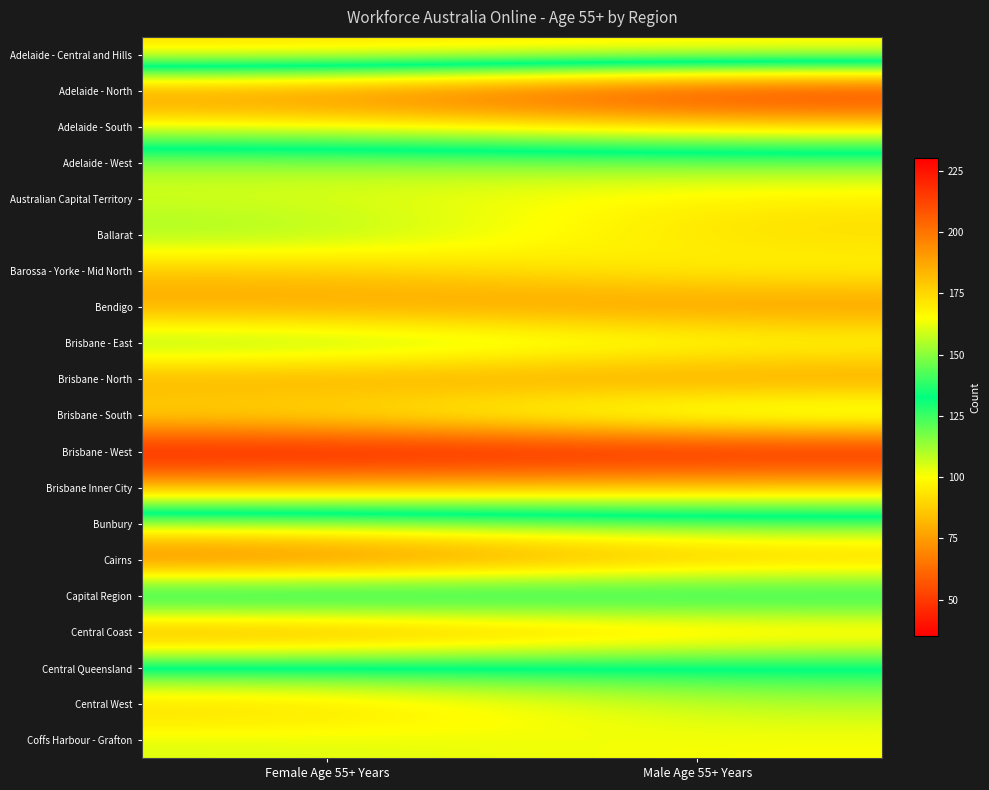

Reading left to right, extract all data points from this chart.

Adelaide - Central and Hills: Female Age 55+ Years=90	Male Age 55+ Years=95
Adelaide - North: Female Age 55+ Years=200	Male Age 55+ Years=230
Adelaide - South: Female Age 55+ Years=165	Male Age 55+ Years=175
Adelaide - West: Female Age 55+ Years=110	Male Age 55+ Years=115
Australian Capital Territory: Female Age 55+ Years=105	Male Age 55+ Years=95
Ballarat: Female Age 55+ Years=115	Male Age 55+ Years=90
Barossa - Yorke - Mid North: Female Age 55+ Years=85	Male Age 55+ Years=100
Bendigo: Female Age 55+ Years=75	Male Age 55+ Years=70
Brisbane - East: Female Age 55+ Years=120	Male Age 55+ Years=105
Brisbane - North: Female Age 55+ Years=75	Male Age 55+ Years=70
Brisbane - South: Female Age 55+ Years=95	Male Age 55+ Years=120
Brisbane - West: Female Age 55+ Years=35	Male Age 55+ Years=35
Brisbane Inner City: Female Age 55+ Years=80	Male Age 55+ Years=85
Bunbury: Female Age 55+ Years=155	Male Age 55+ Years=145
Cairns: Female Age 55+ Years=210	Male Age 55+ Years=185
Capital Region: Female Age 55+ Years=115	Male Age 55+ Years=125
Central Coast: Female Age 55+ Years=200	Male Age 55+ Years=180
Central Queensland: Female Age 55+ Years=130	Male Age 55+ Years=130
Central West: Female Age 55+ Years=85	Male Age 55+ Years=110
Coffs Harbour - Grafton: Female Age 55+ Years=105	Male Age 55+ Years=100